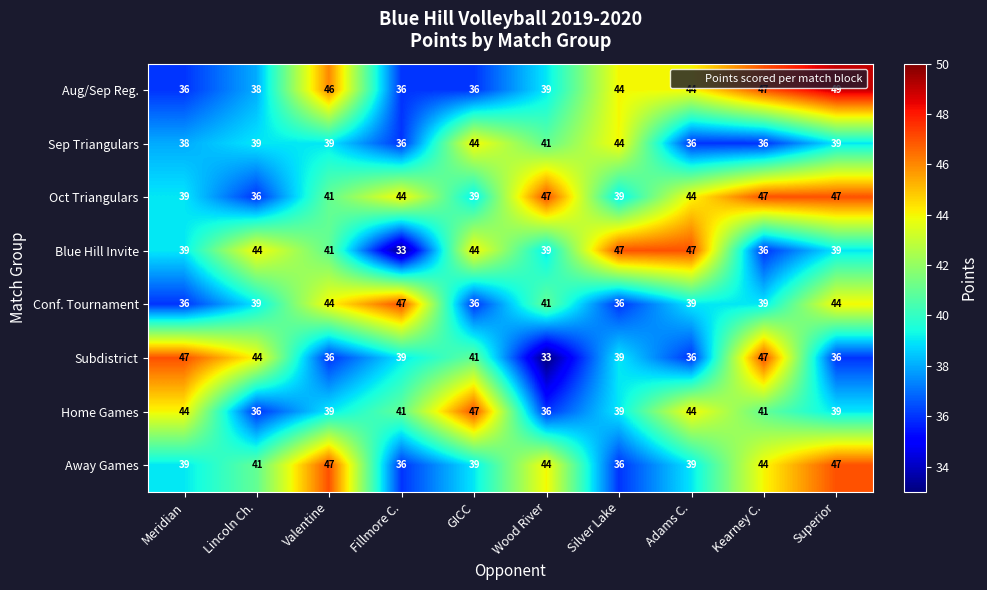

Which series has the largest total across all categories?

Oct Triangulars